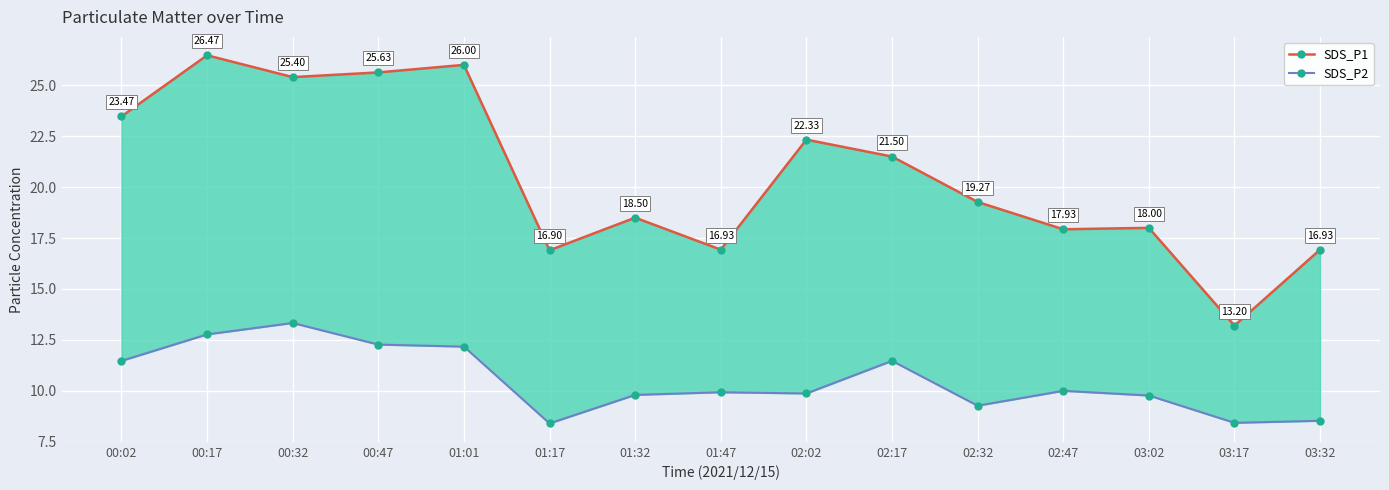

What is the highest value of the SDS_P1 series?

26.5